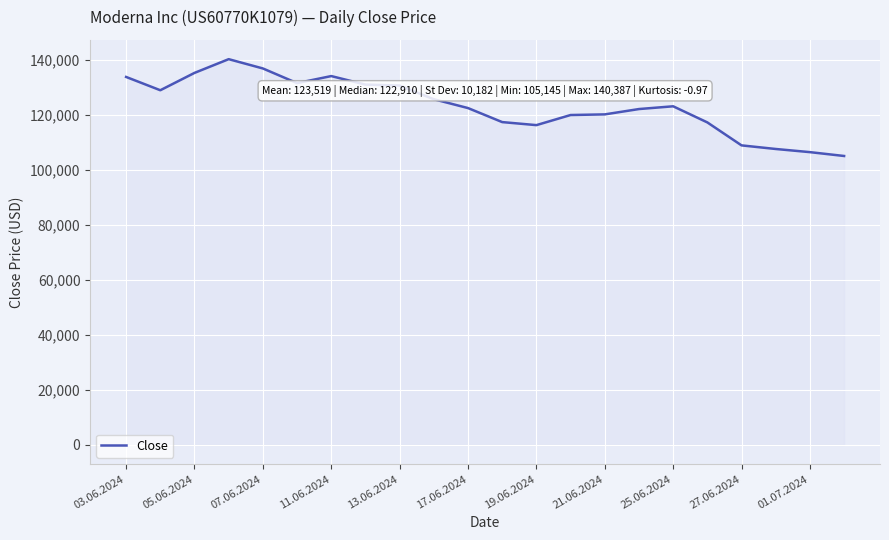

What is the average value?

123519